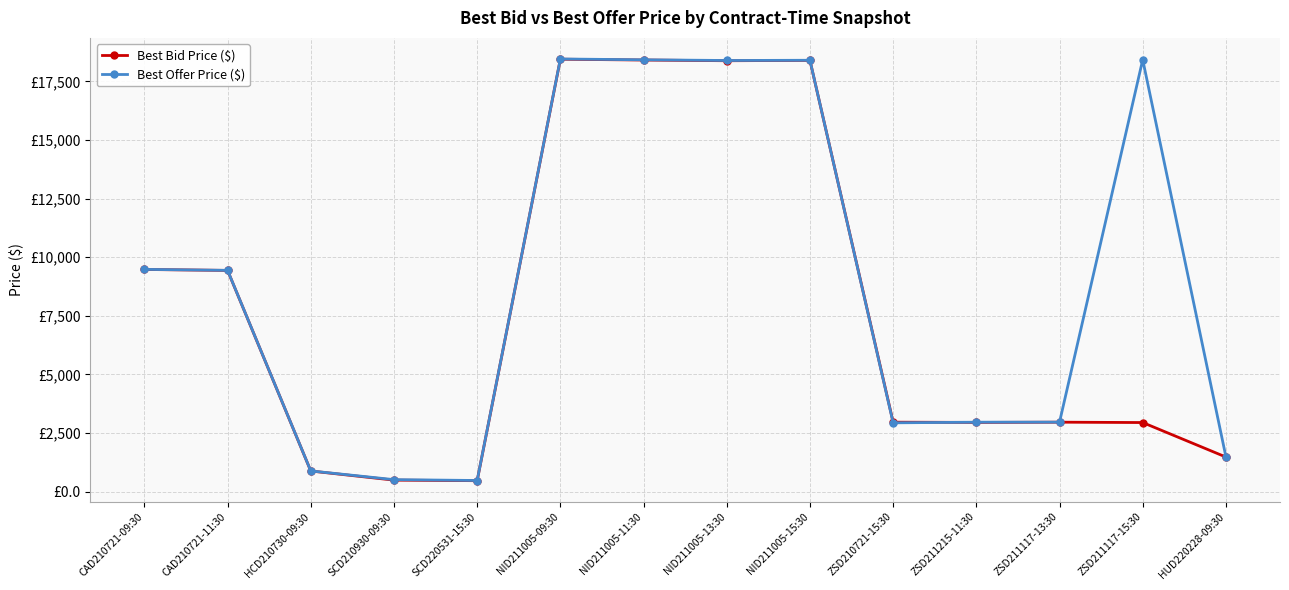

Which series has the largest total across all categories?

Best Offer Price ($)